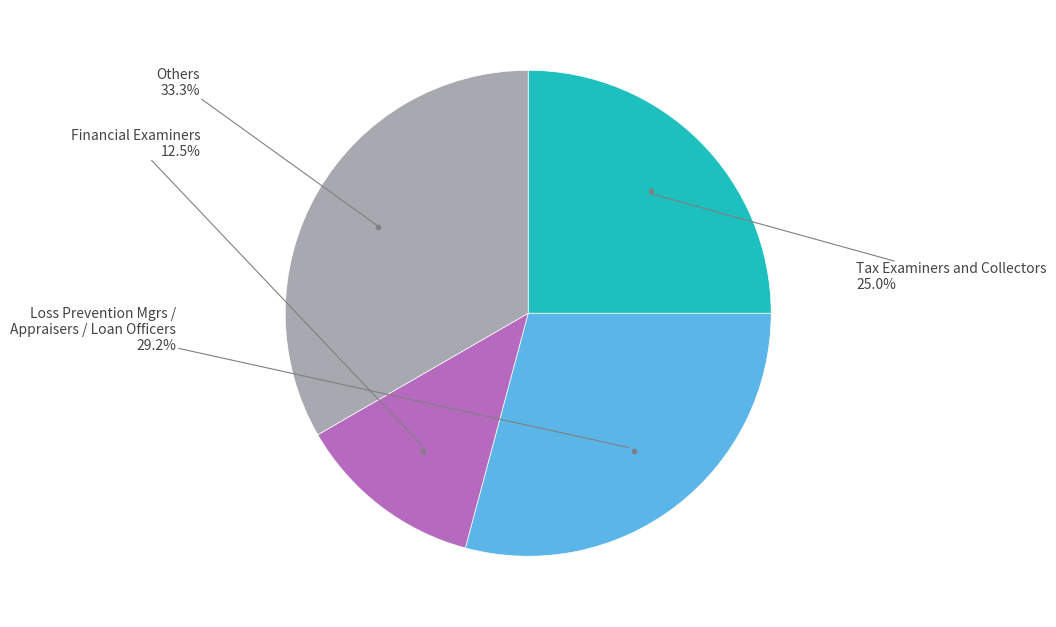

Is there a majority slice in this chart?

No